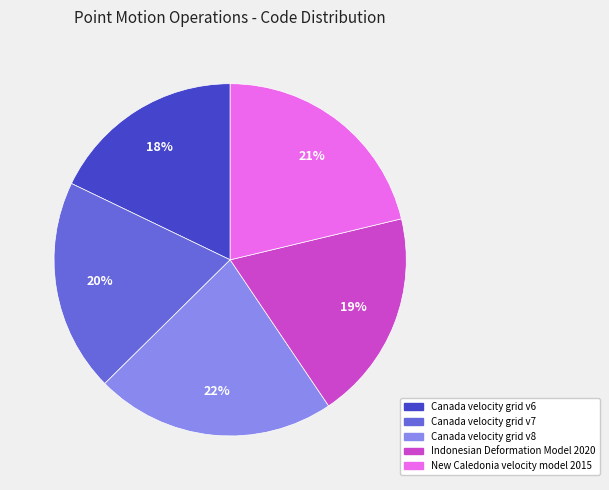

The Canada velocity grid v8 slice represents 22% of the pie. True or false?

True